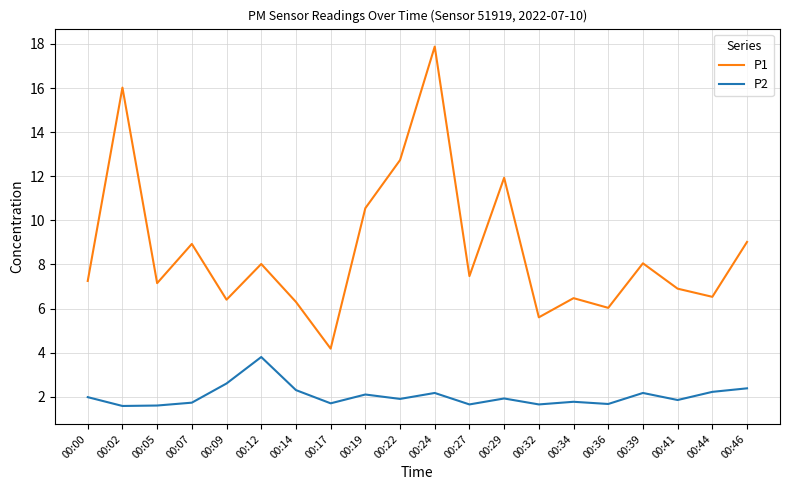

Which category has the highest value in the P1 series?

00:24